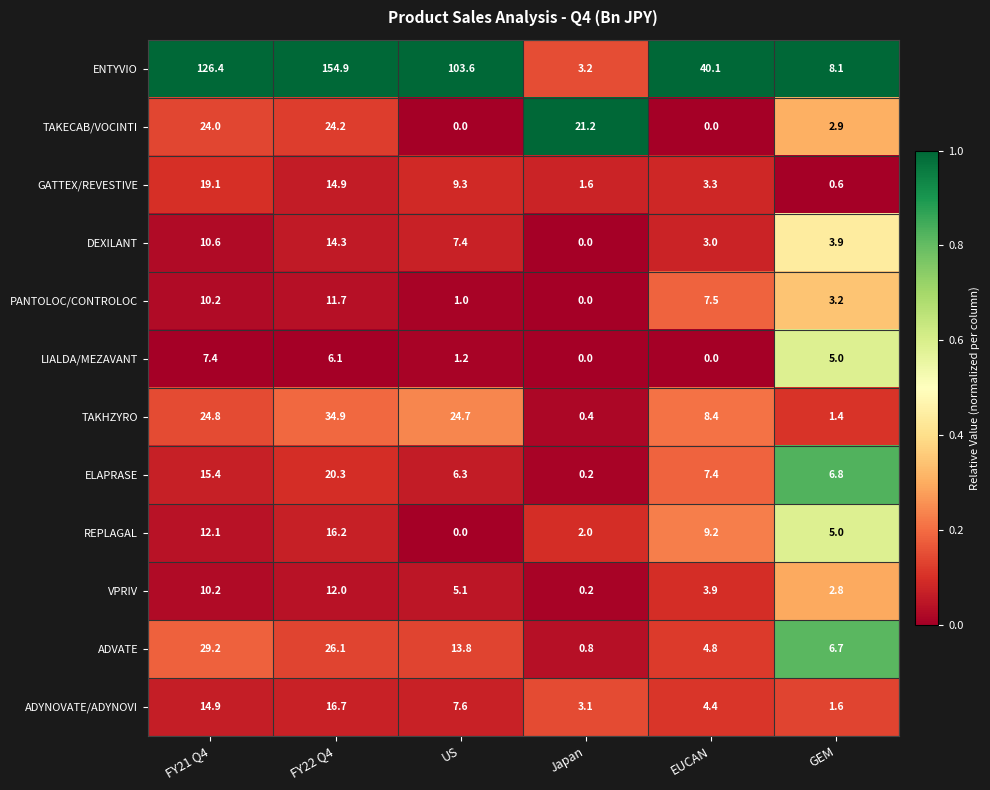

How many data points does each series have?

6